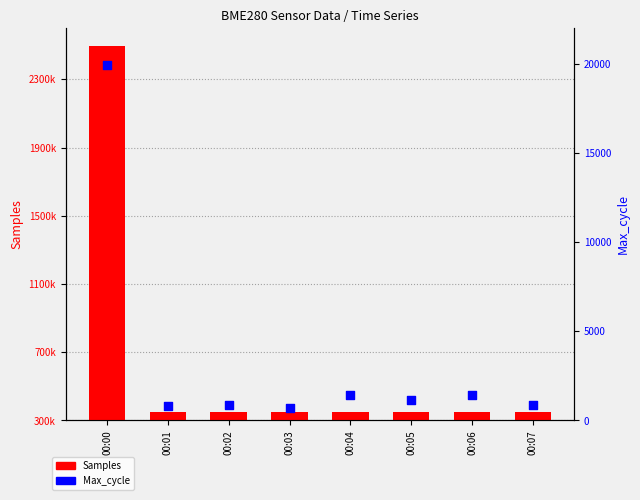

What are all the series names shown in the legend?

Samples, Max_cycle